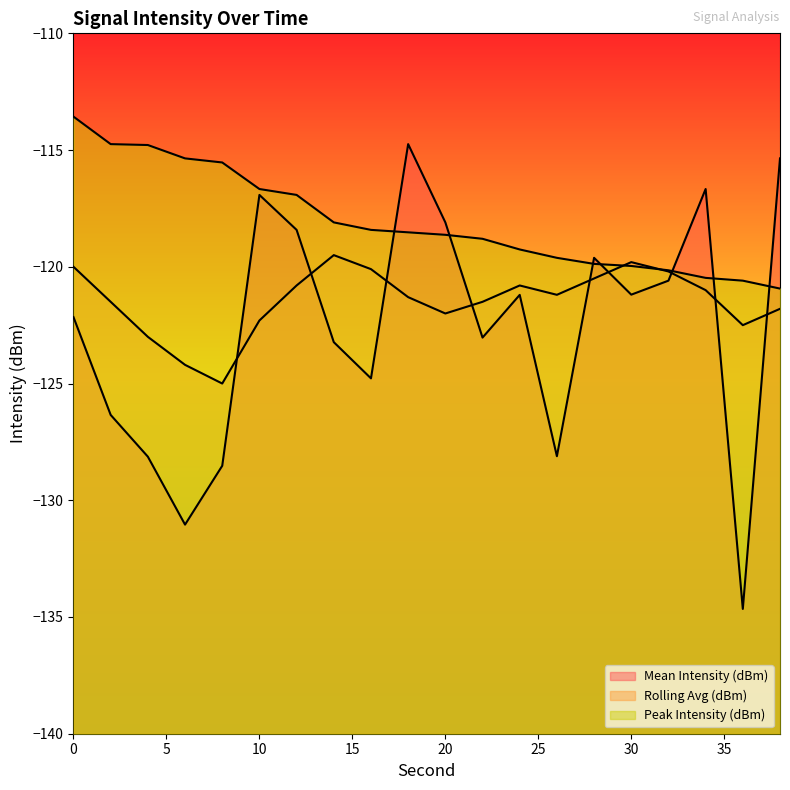

True or false: Peak Intensity (dBm) and Mean Intensity (dBm) intersect in this chart.

True